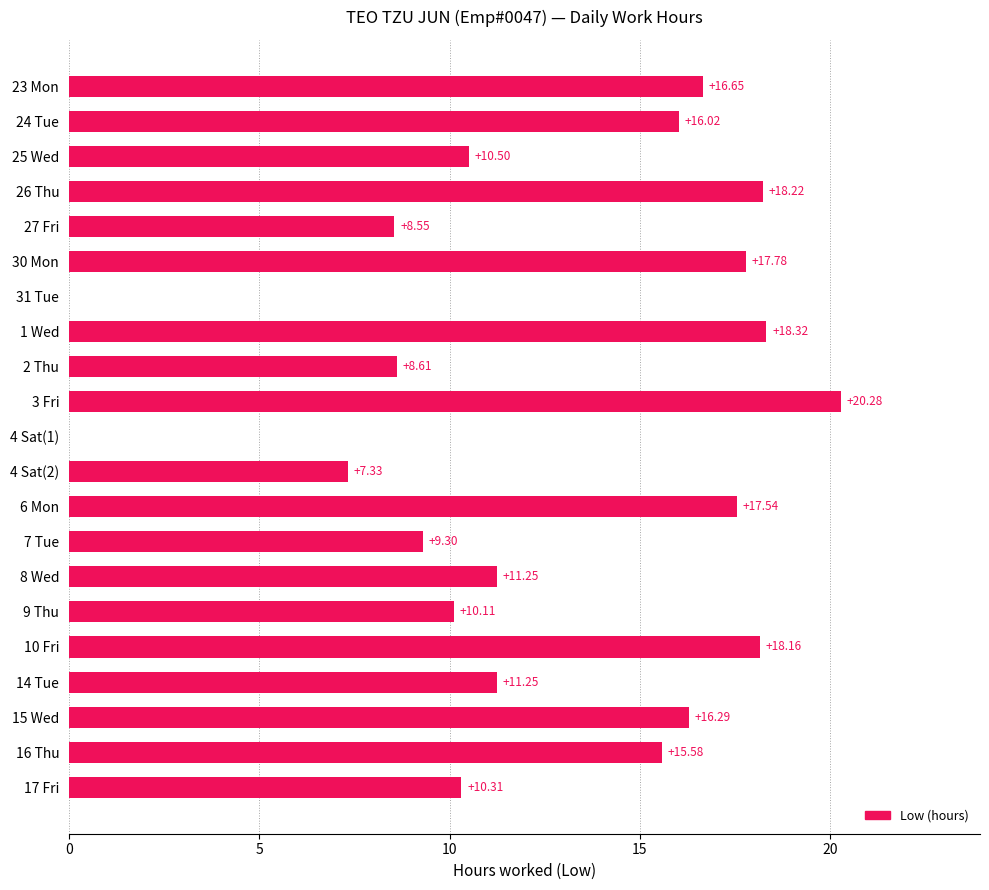

What is the change in value from 8 Wed to 9 Thu?

-1.1